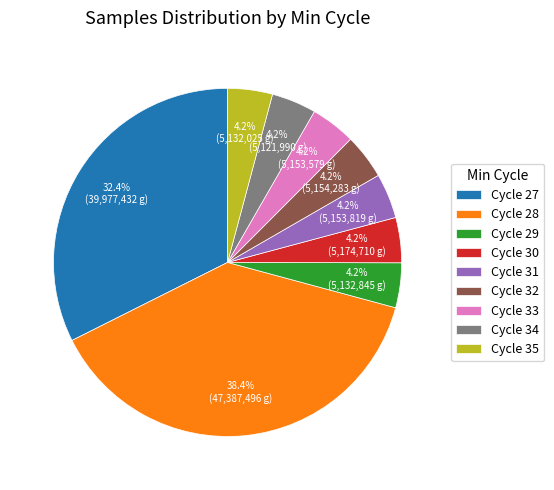

What portion of the pie excludes Cycle 35?

95.8%